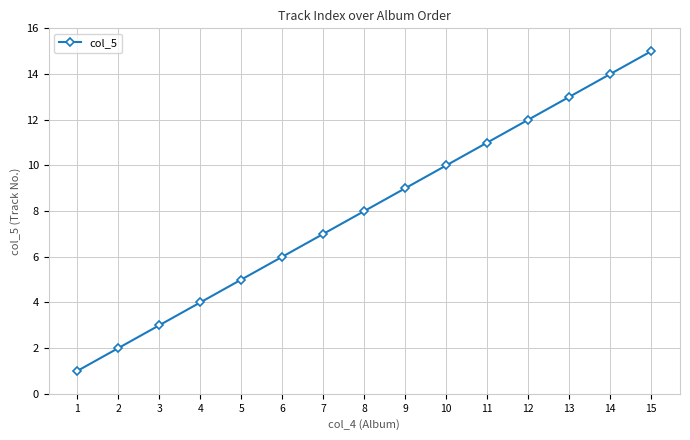

Reading left to right, what are all the values shown in this chart?

1=1	2=2	3=3	4=4	5=5	6=6	7=7	8=8	9=9	10=10	11=11	12=12	13=13	14=14	15=15